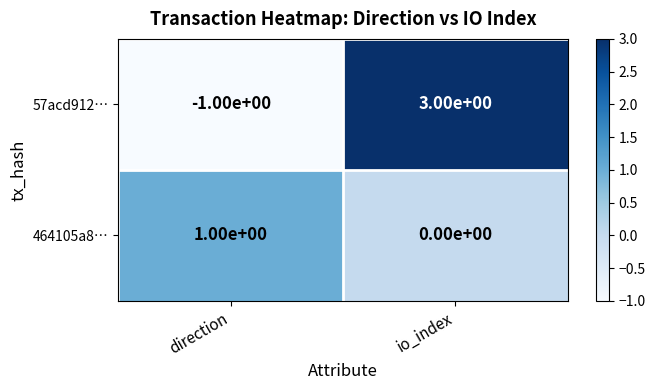

The value of 57acd912… at direction is -1. True or false?

True